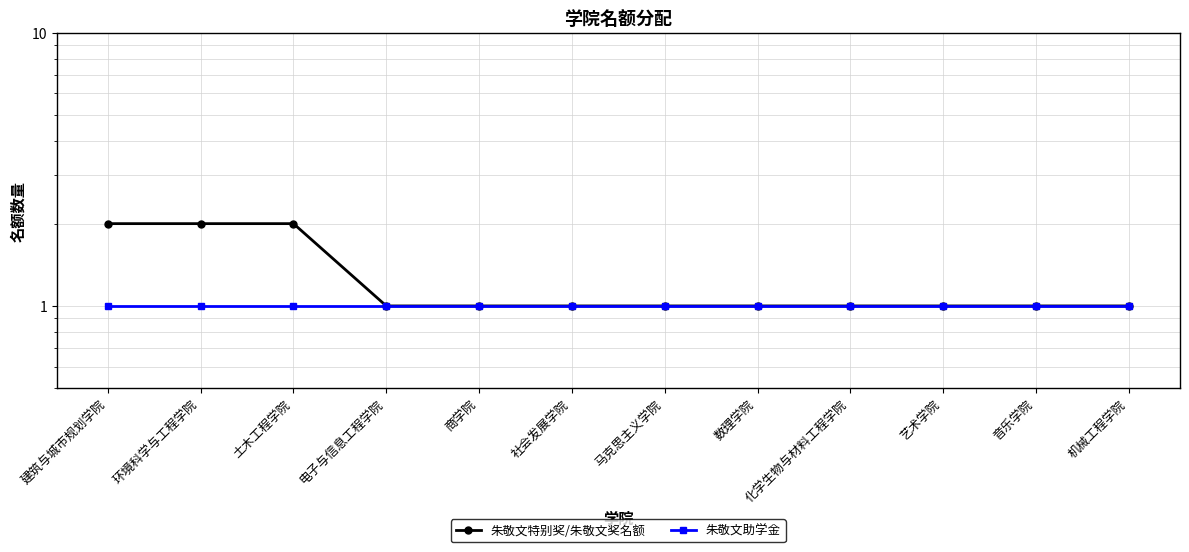

What is the label of the 3rd point from the right?

艺术学院